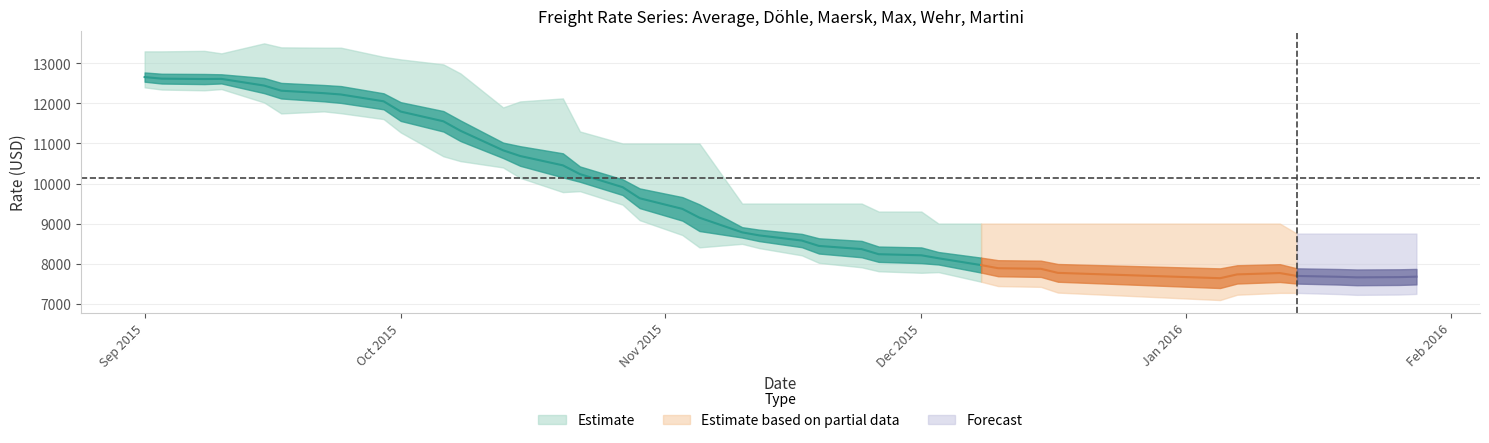

Is the value of Wehr at 36 greater than the value of Maersk at 15?

No